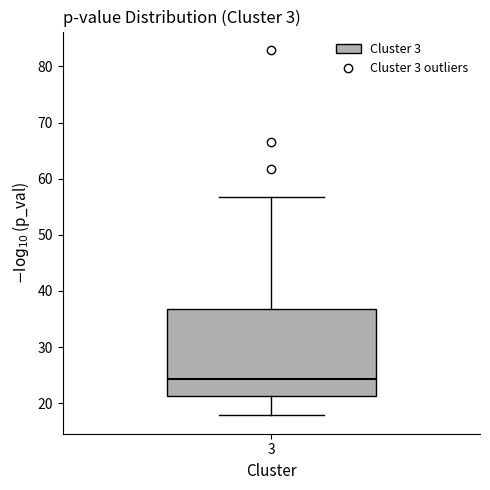

Where is the lower edge of the box at x = 3 on the y-axis? The values are not printed on the chart, so give them approximately, as read against the axis.

21